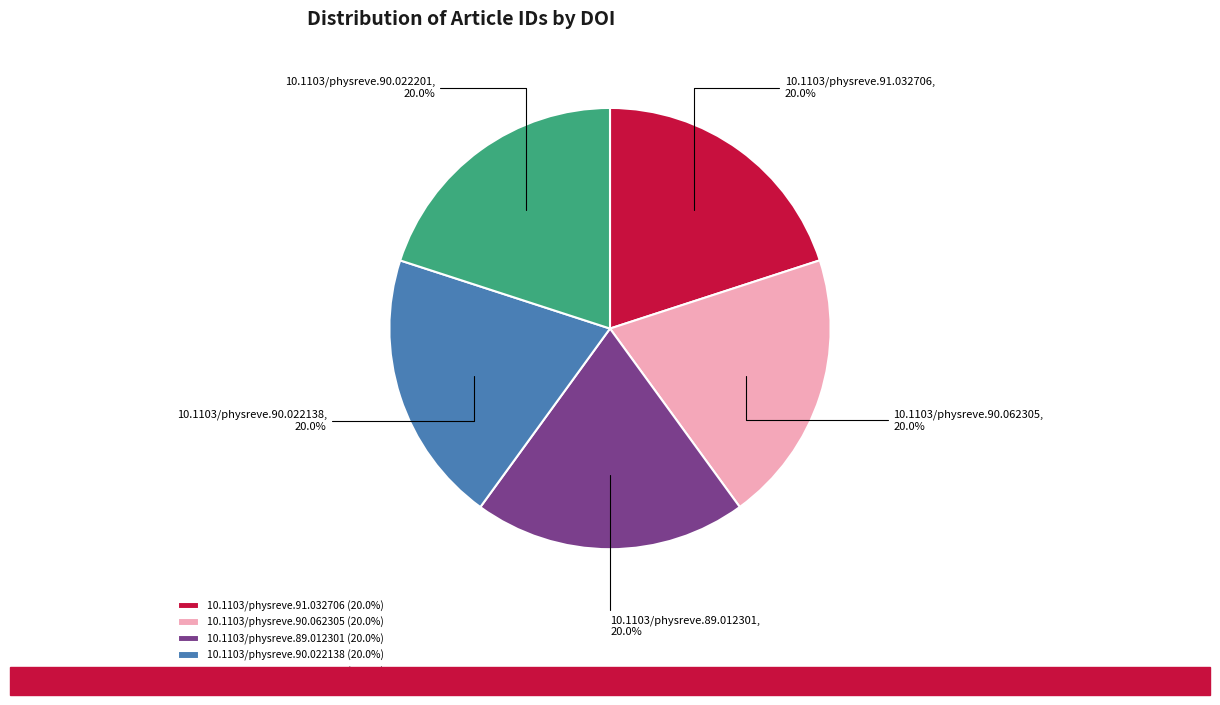

Is there any slice that represents more than half of the pie?

No